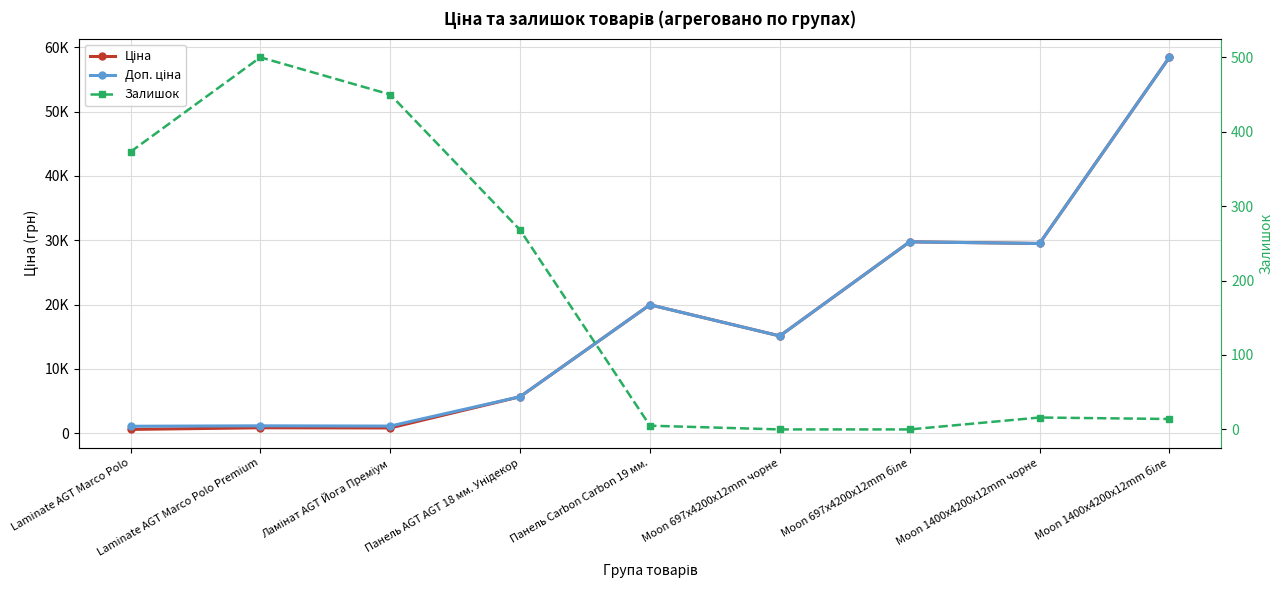

Is this an area chart (filled region under the line)?

No